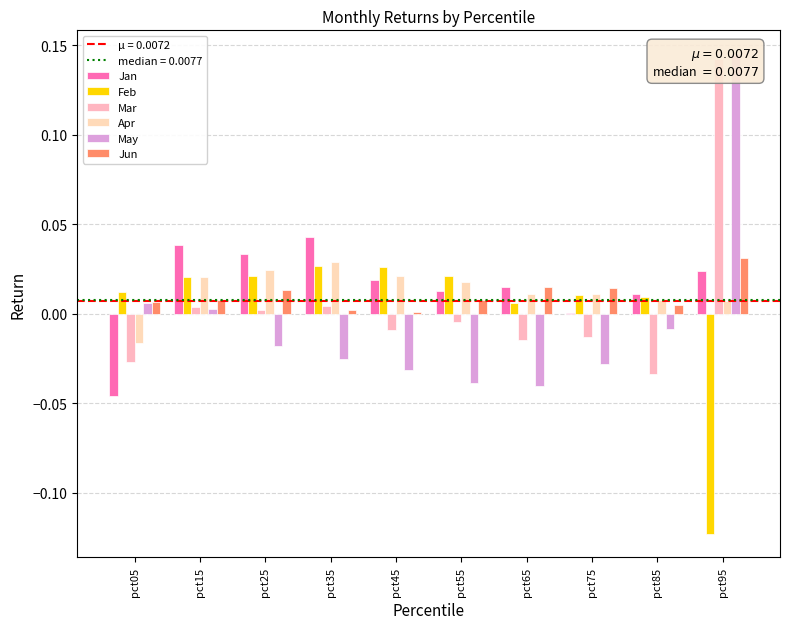

Reading left to right, list all the values displayed in this chart.

Jan: -0.0	0.0	0.0	0.0	0.0	0.0	0.0	0.0	0.0	0.0
Feb: 0.0	0.0	0.0	0.0	0.0	0.0	0.0	0.0	0.0	-0.1
Mar: -0.0	0.0	0.0	0.0	-0.0	-0.0	-0.0	-0.0	-0.0	0.1
Apr: -0.0	0.0	0.0	0.0	0.0	0.0	0.0	0.0	0.0	0.0
May: 0.0	0.0	-0.0	-0.0	-0.0	-0.0	-0.0	-0.0	-0.0	0.1
Jun: 0.0	0.0	0.0	0.0	0.0	0.0	0.0	0.0	0.0	0.0